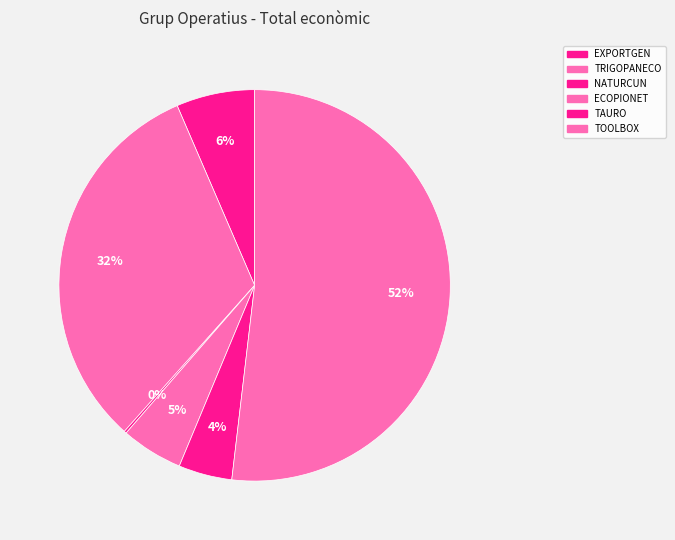

Which category has the smallest portion of the pie?

NATURCUN